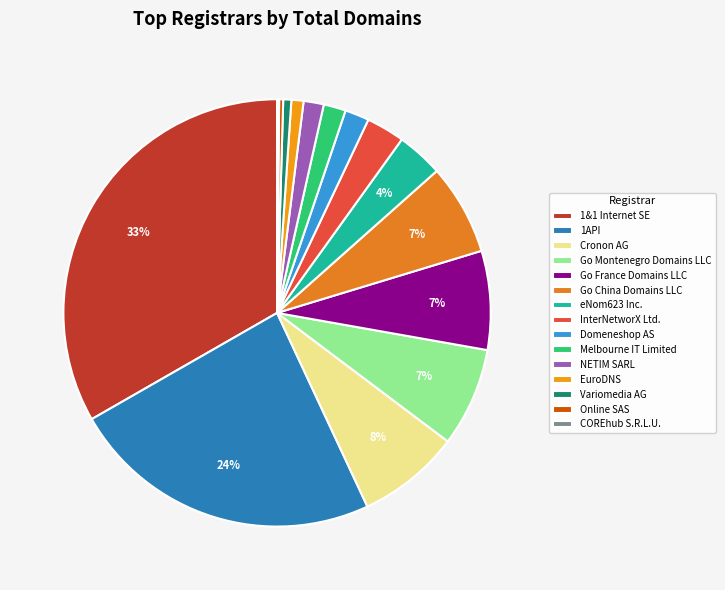

Approximately how many times larger is the value at 1API compared to Cronon AG?

3.0